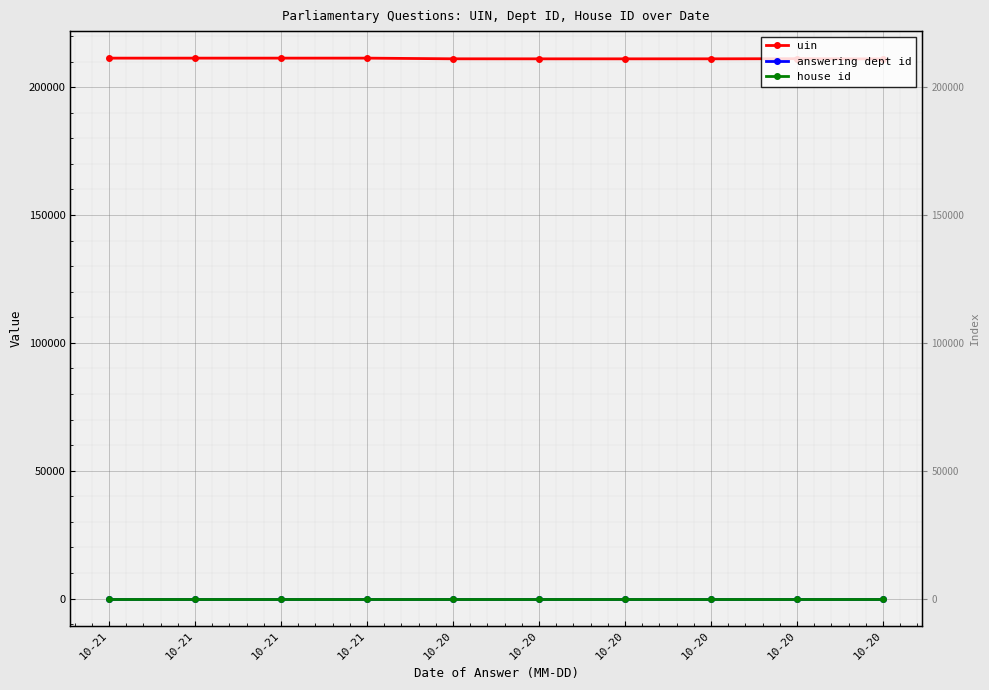

The value of answering dept id at 10-21 is 7. True or false?

False